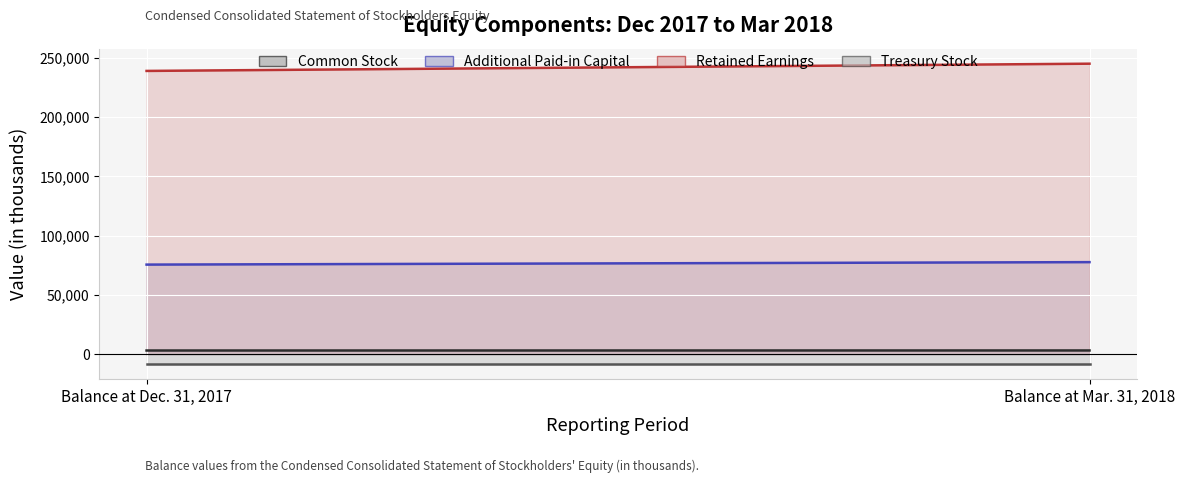

What is the smallest value displayed?

-8269